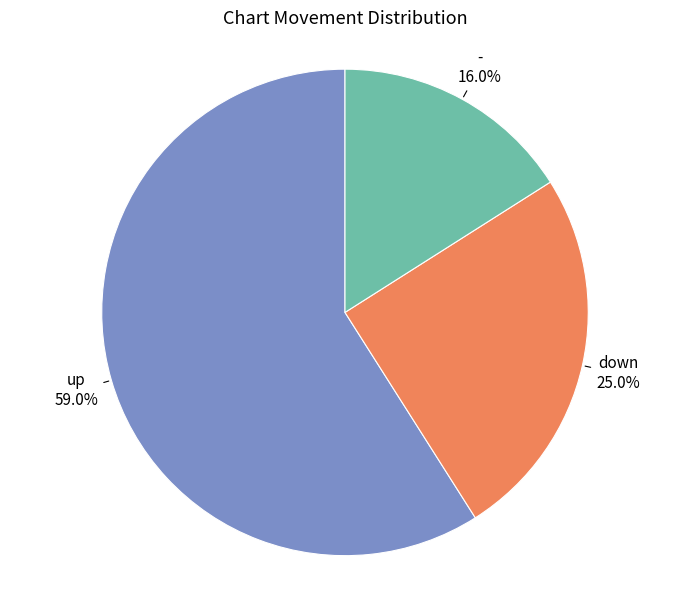

Is it true that up is 74% of the pie?

False